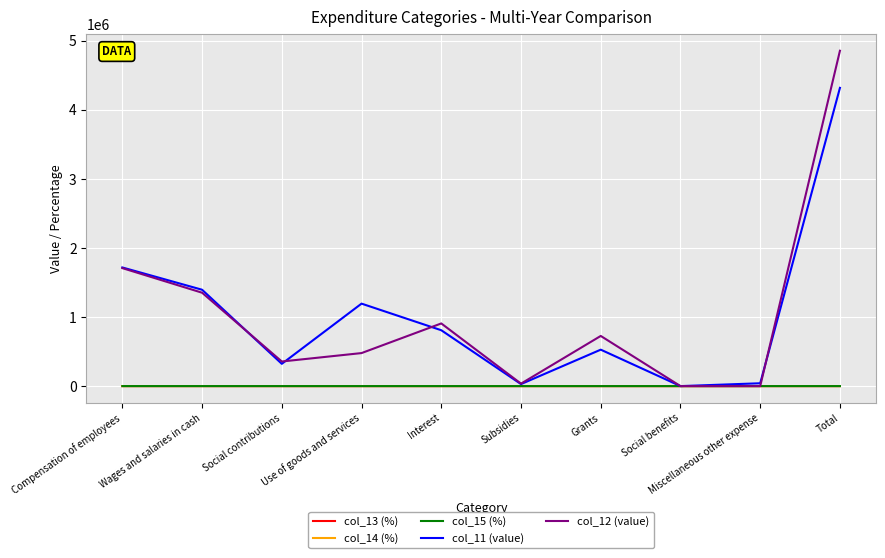

True or false: col_12 (value) has a value of 726174.0 at Grants.

True